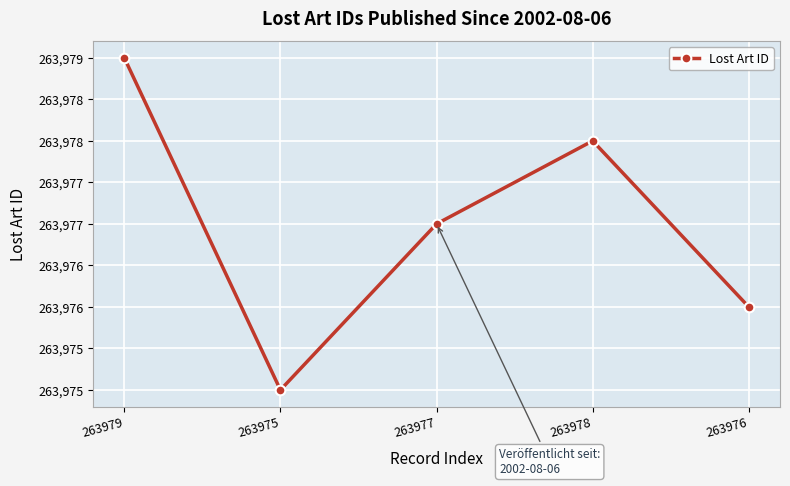

How many interior local peaks (higher than both neighbors) does the data have?

1